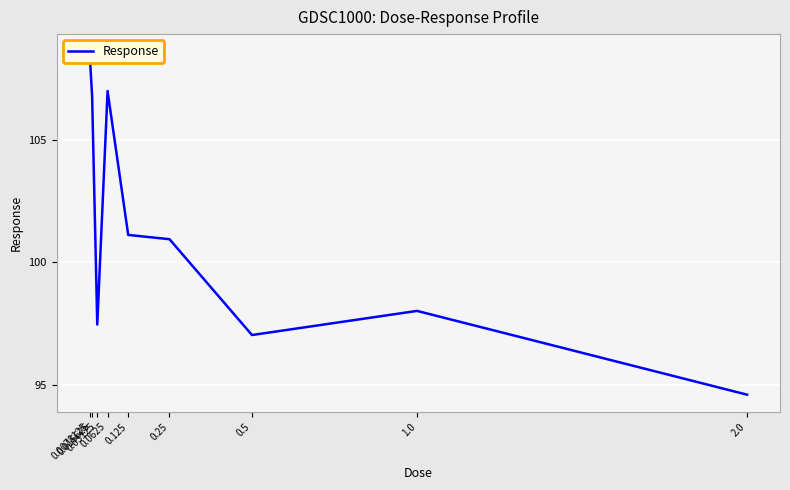

At which label does the data first exceed 100?

0.0078125